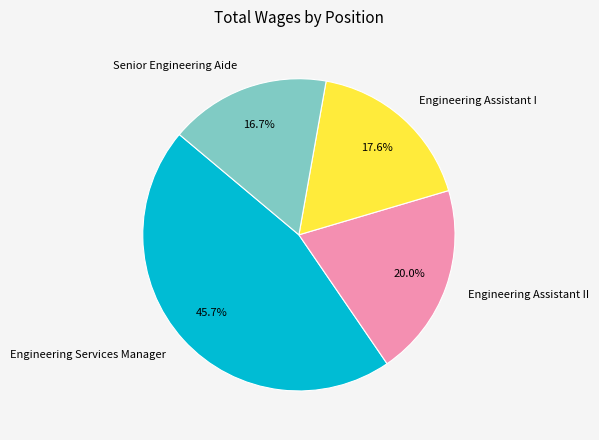

The Senior Engineering Aide slice represents 3% of the pie. True or false?

False